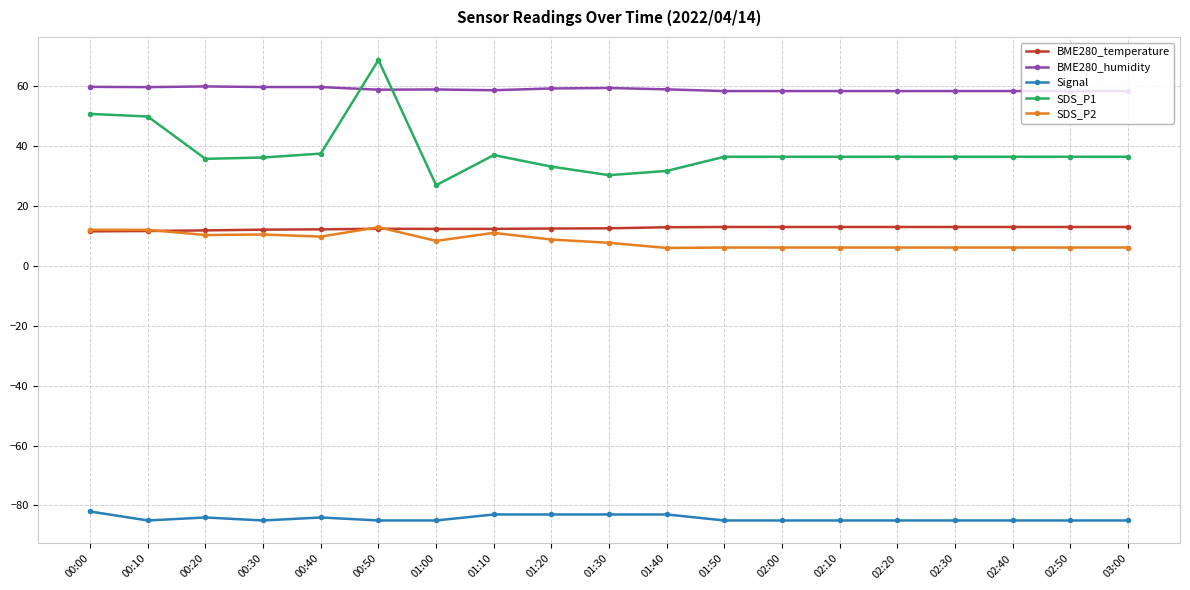

True or false: BME280_humidity has more than 0 interior local peaks.

True